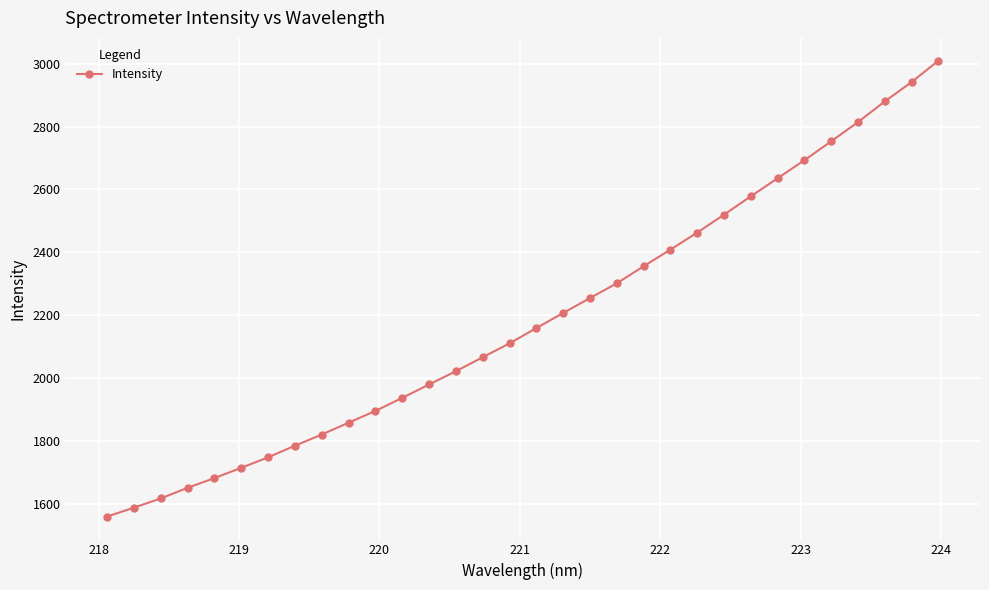

What is the difference between the second highest and minimum values?

1382.1